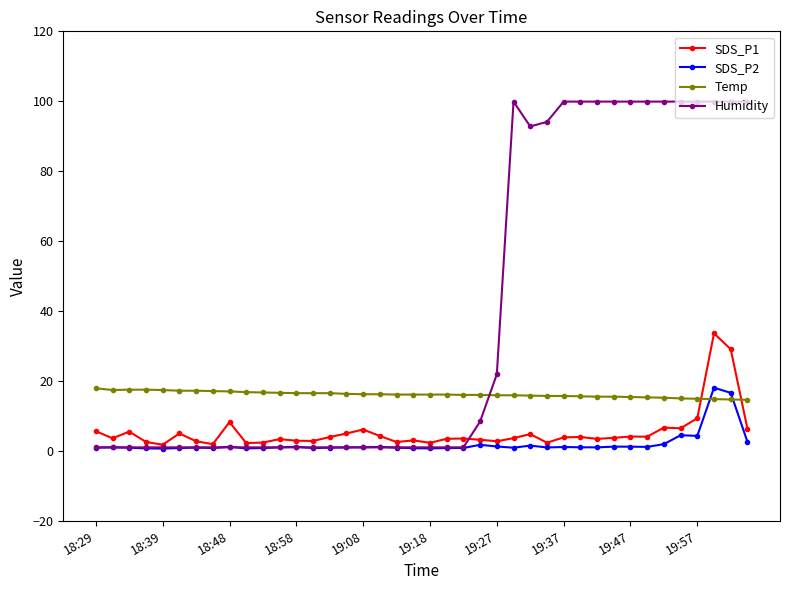

What is the maximum value for Temp?

17.9